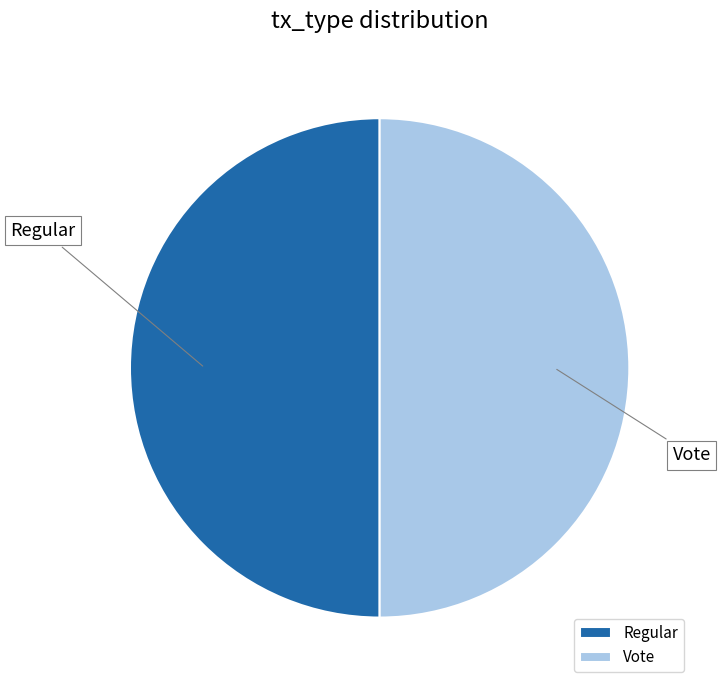

Do Vote and Regular together represent more than half of the pie?

Yes